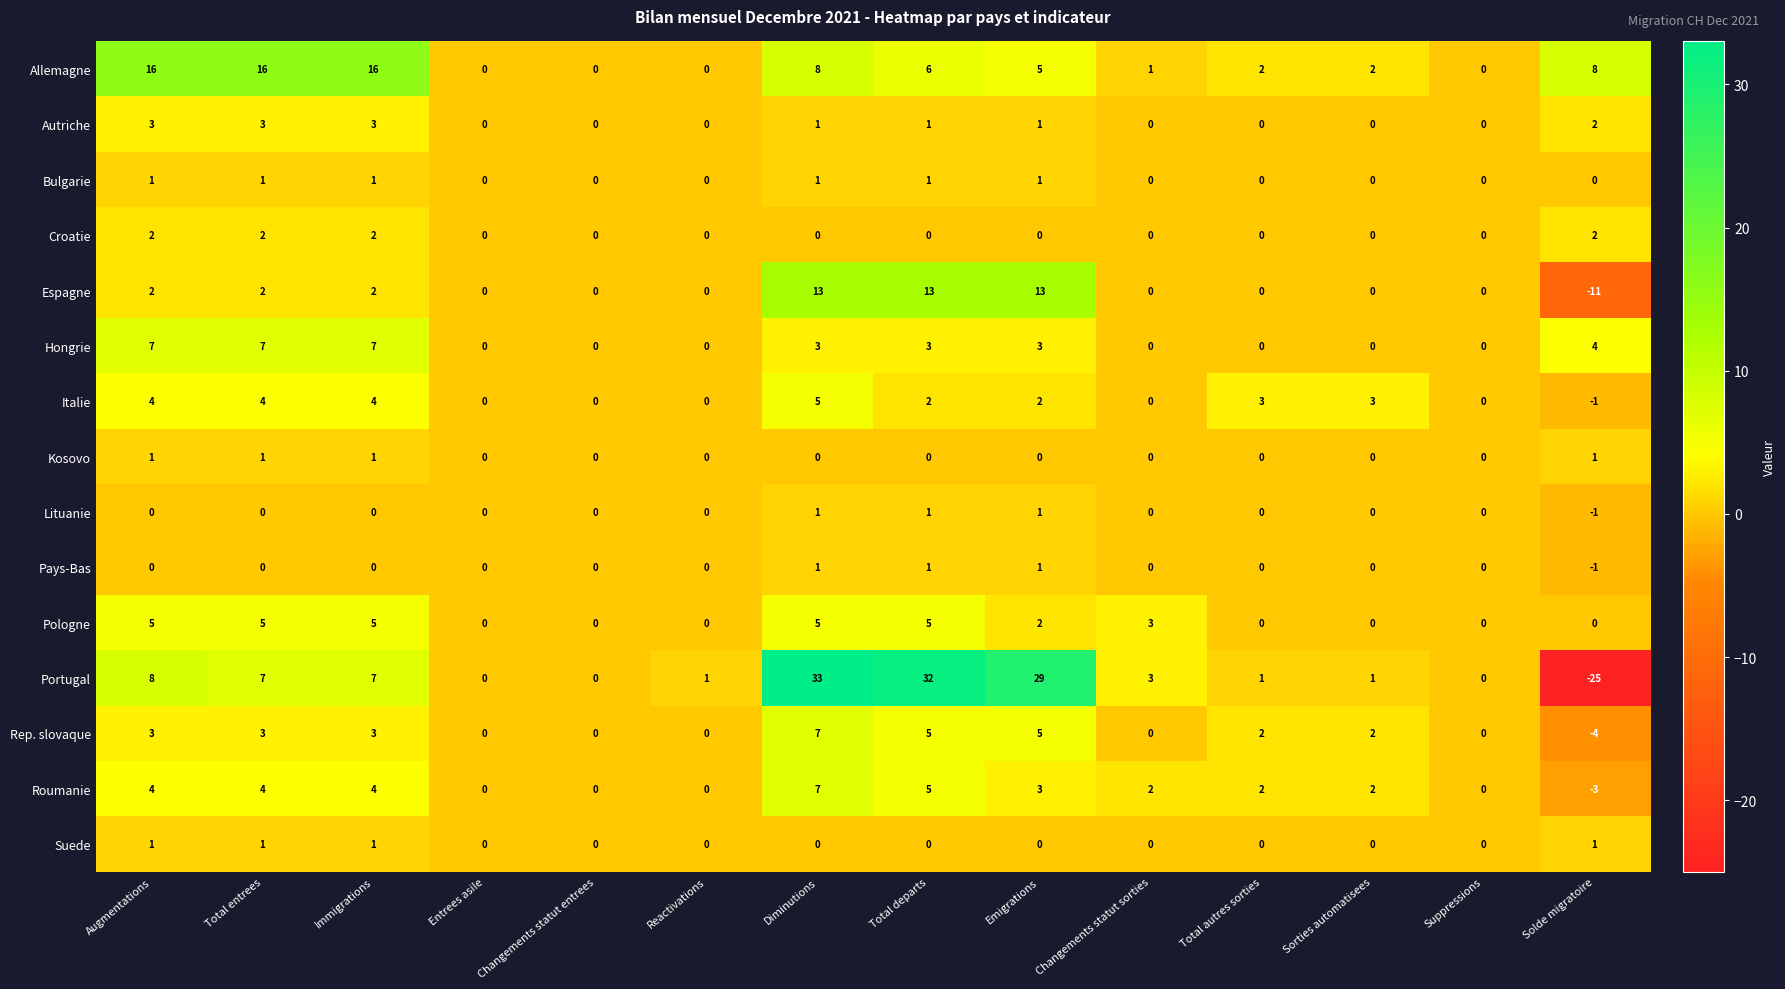

The value of Rep. slovaque at Total entrees is 5. True or false?

False